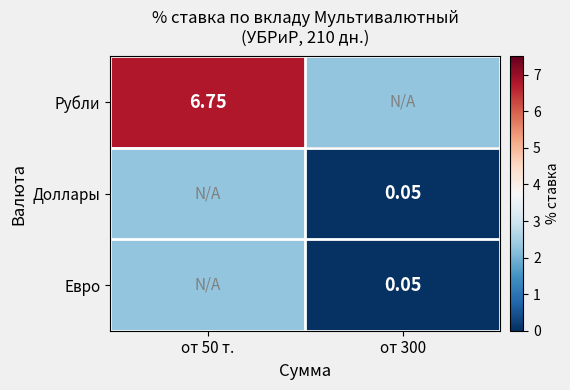

What value does the Доллары series have at от 300?

0.1